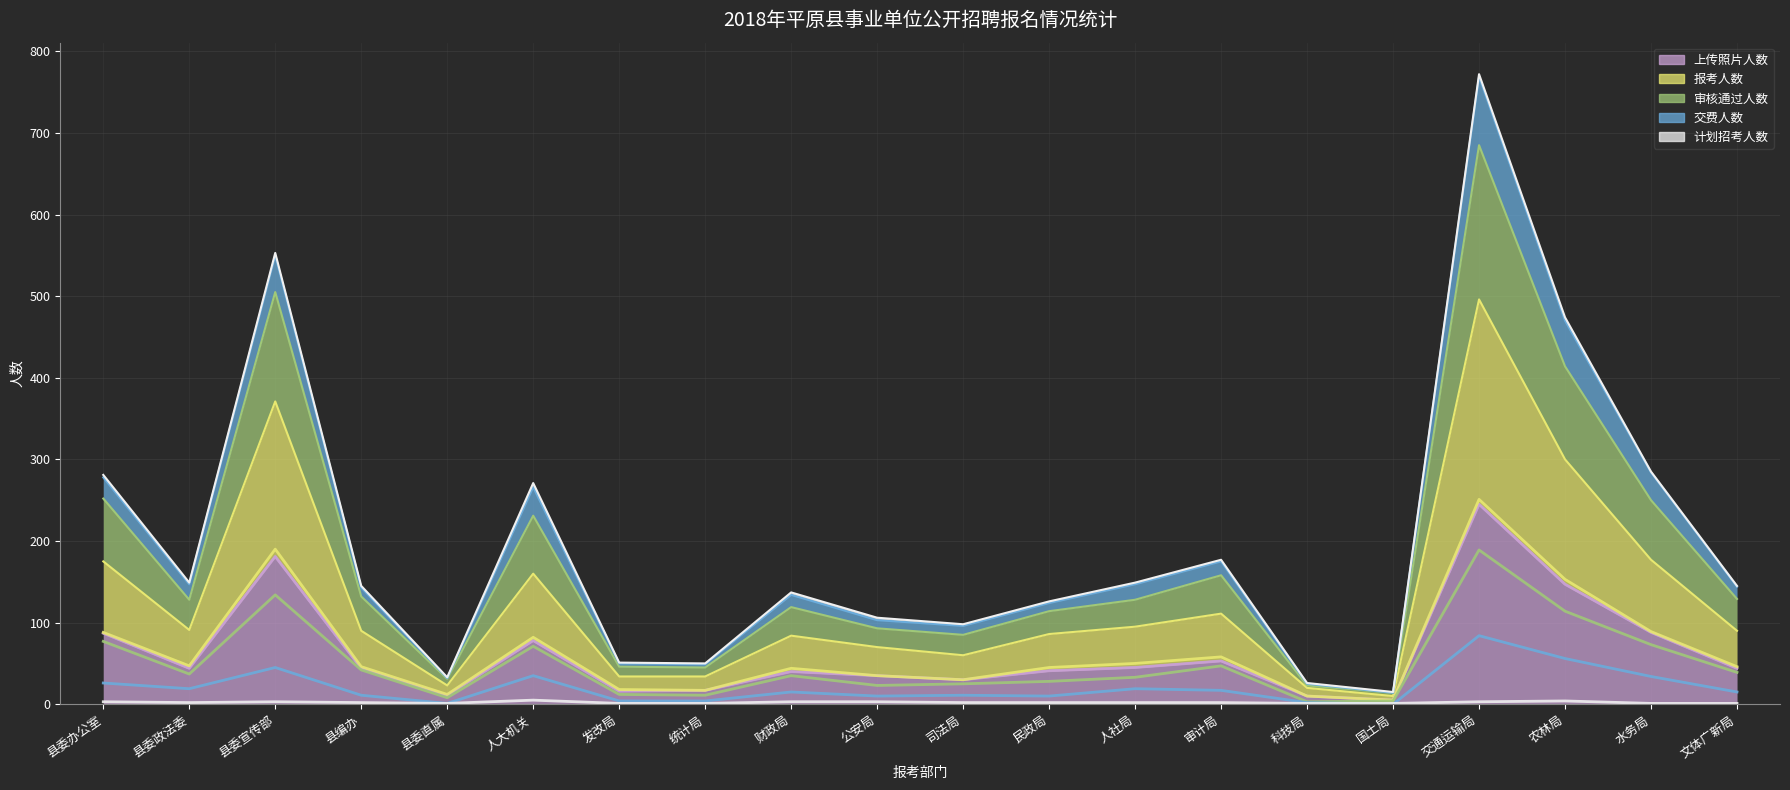

True or false: 计划招考人数 and 上传照片人数 cross at least once.

False